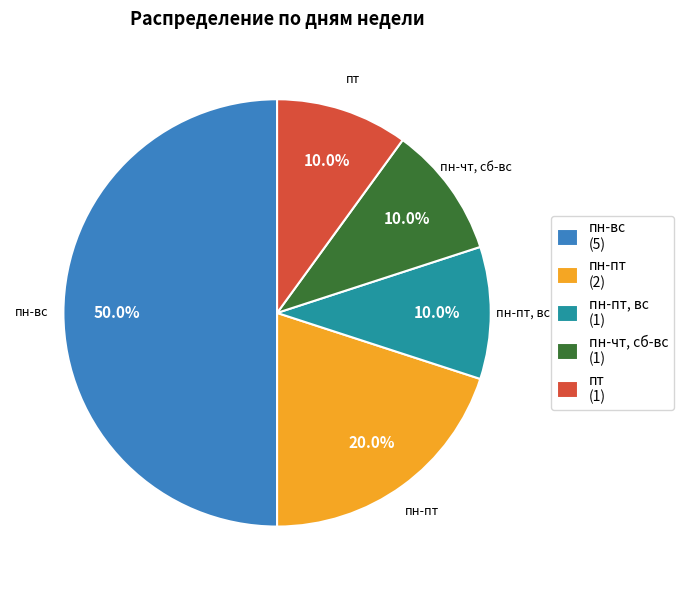

Do пн-вс and пн-пт together represent more than half of the pie?

Yes